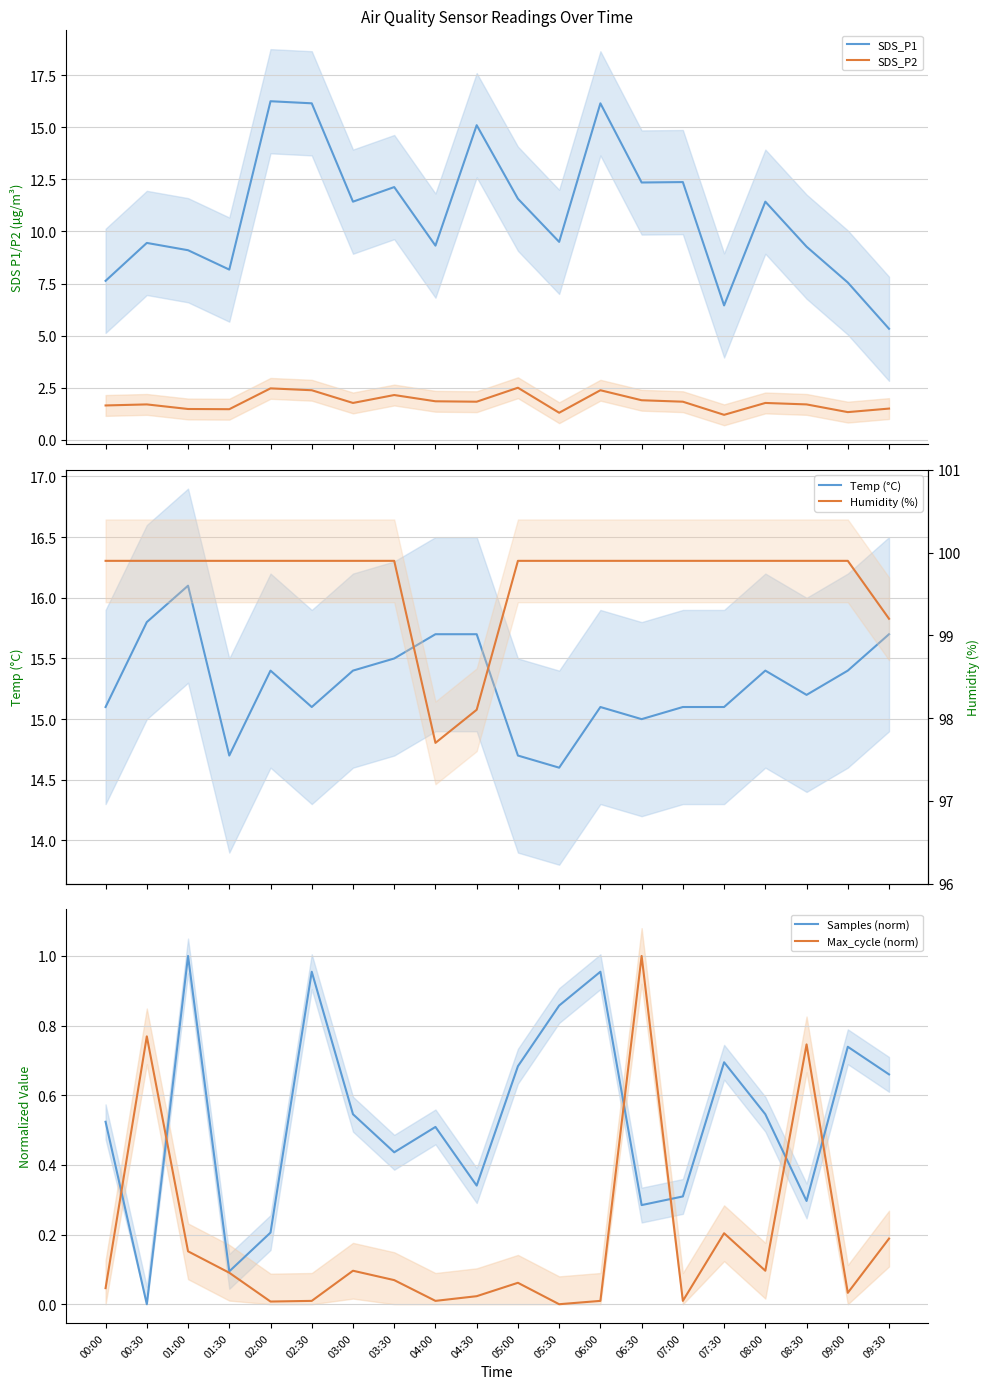

What is the sum of the Max_cycle (norm) values at 00:30 and 02:00?

0.8